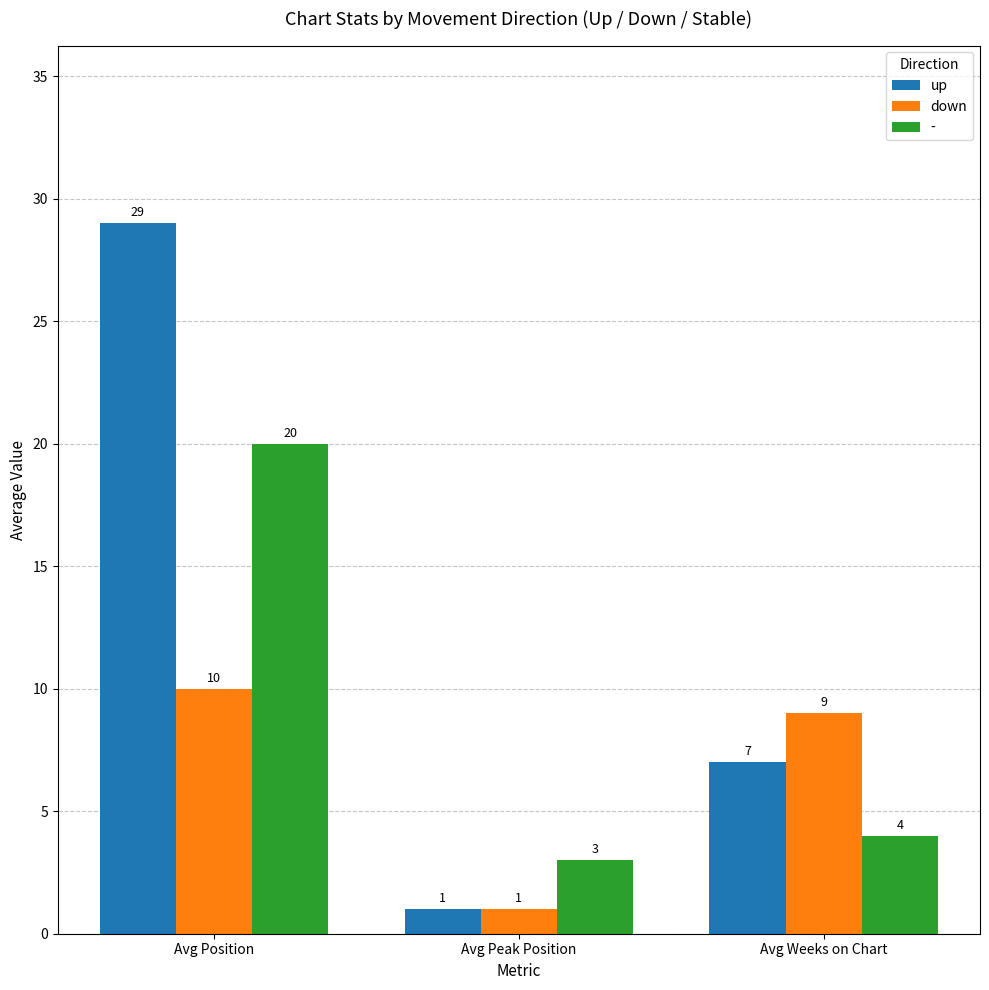

True or false: up has a value of 29 at Avg Position.

True